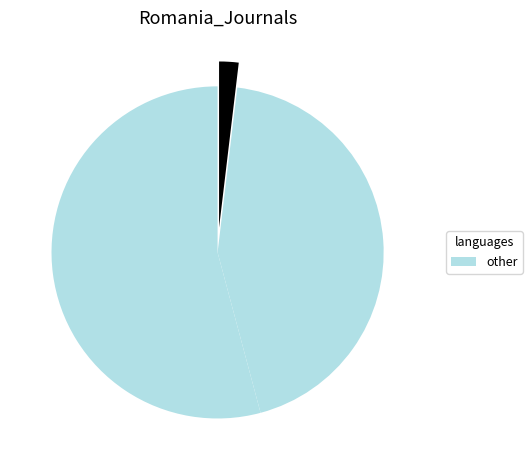

Count the number of slices in the pie.

3